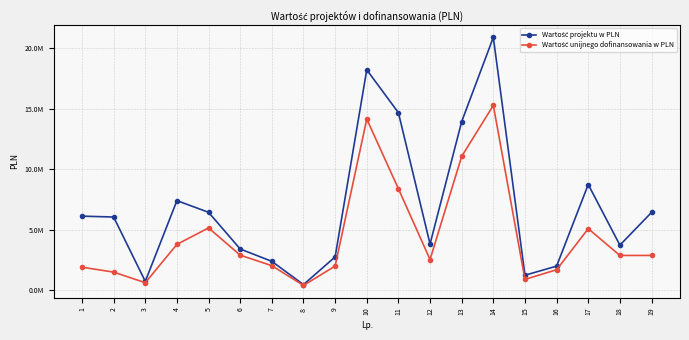

True or false: Wartość unijnego dofinansowania w PLN and Wartość projektu w PLN intersect in this chart.

False